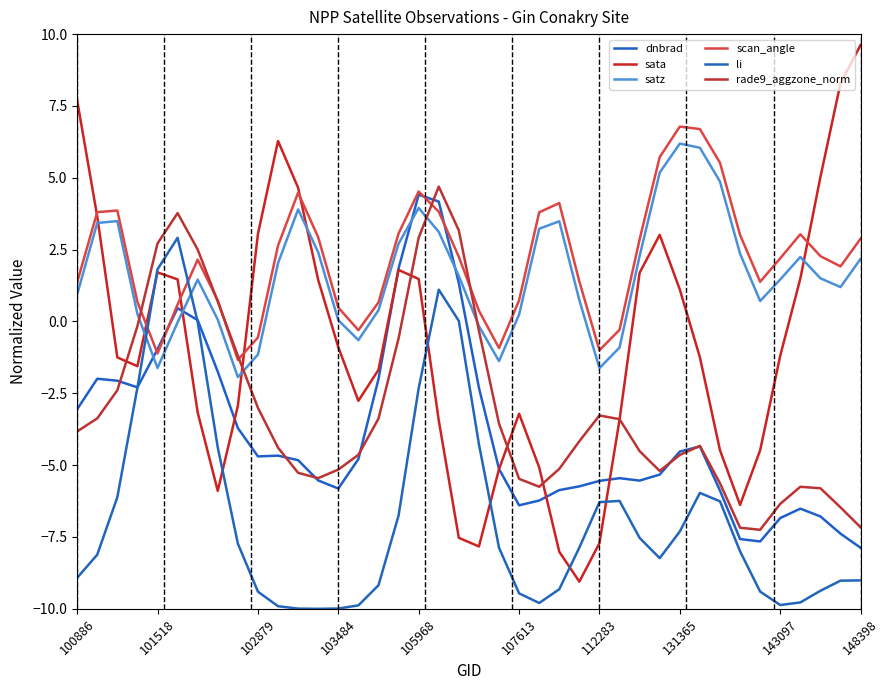

Does the chart have visible grid lines?

No